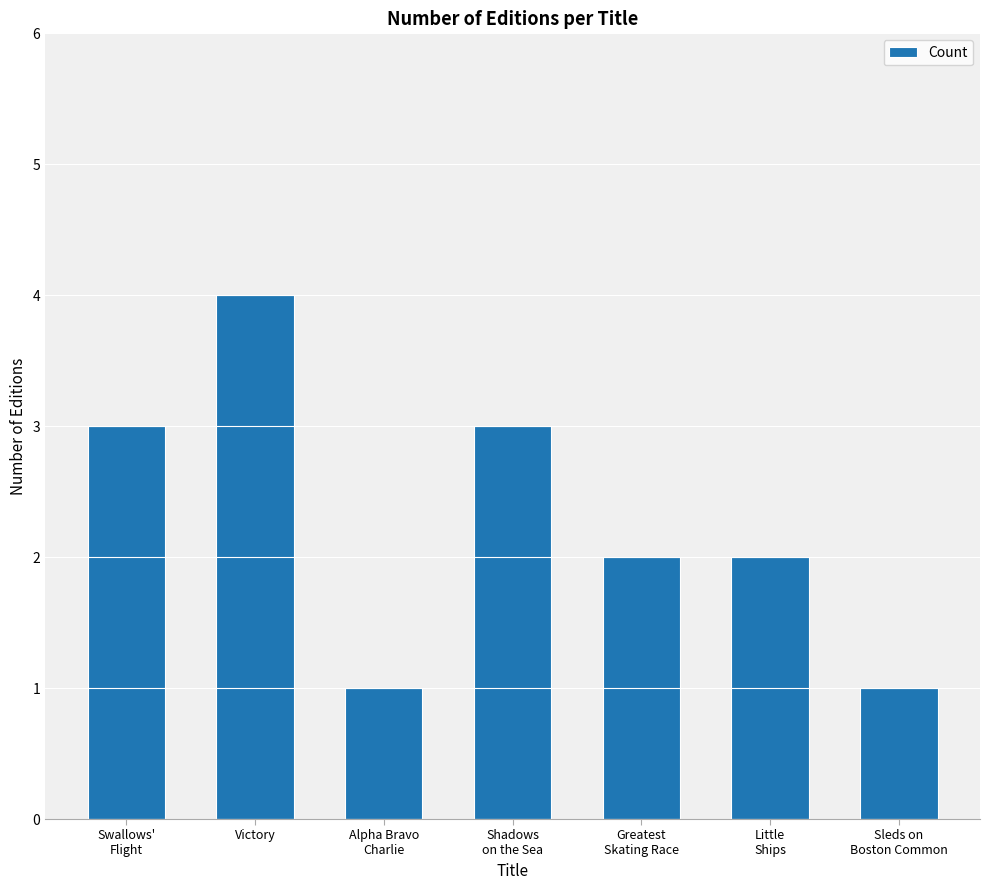

What is the minimum value shown in the chart?

1